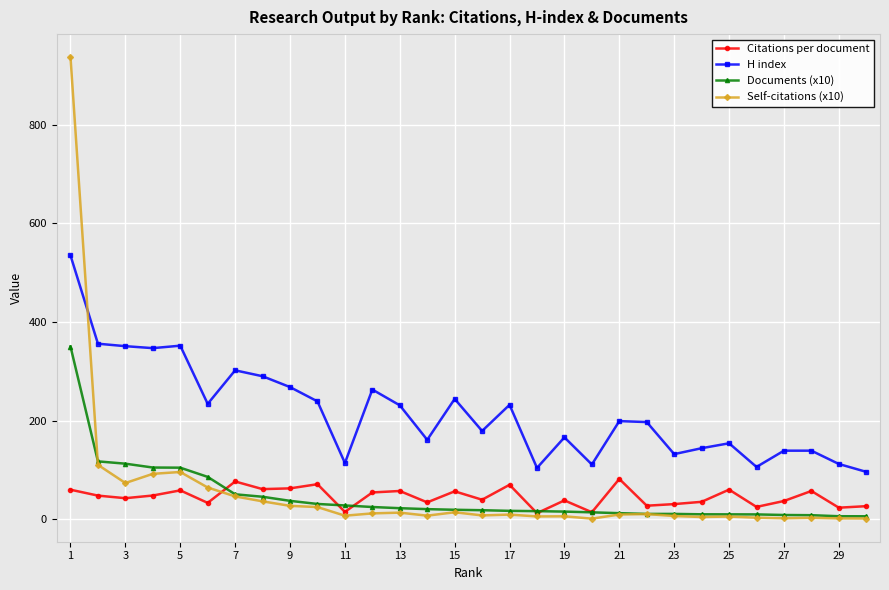

What is the highest value of the H index series?

535.0